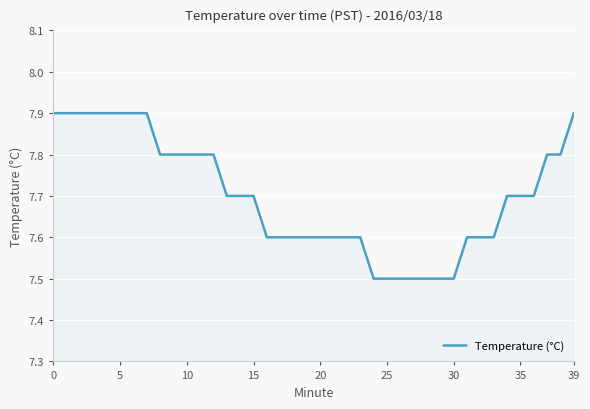

How many lines are shown in the chart?

1